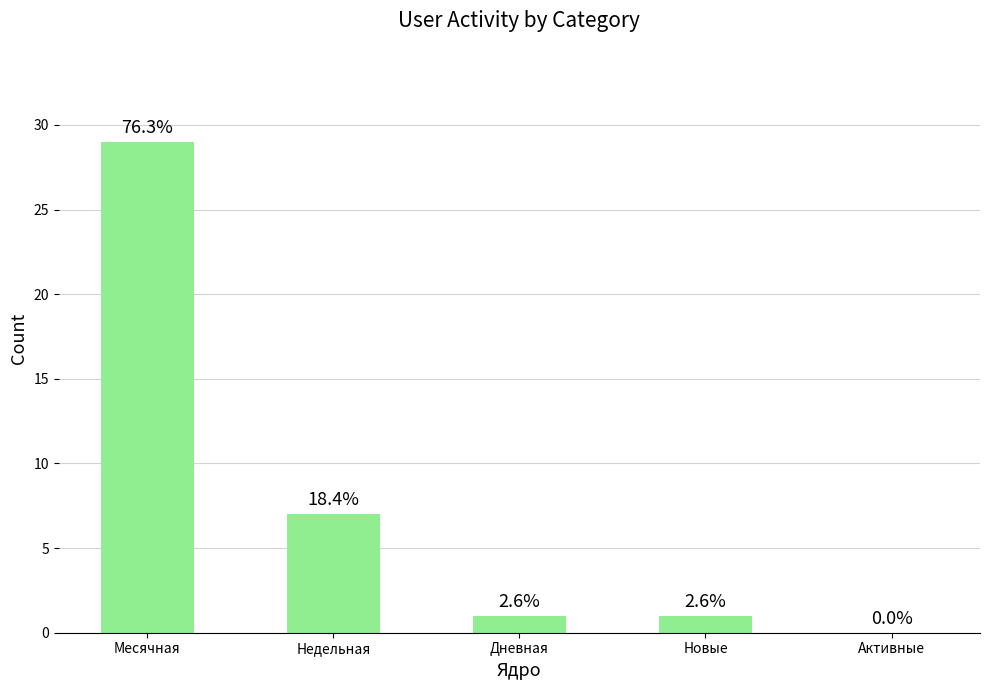

How many positive values are there?

4